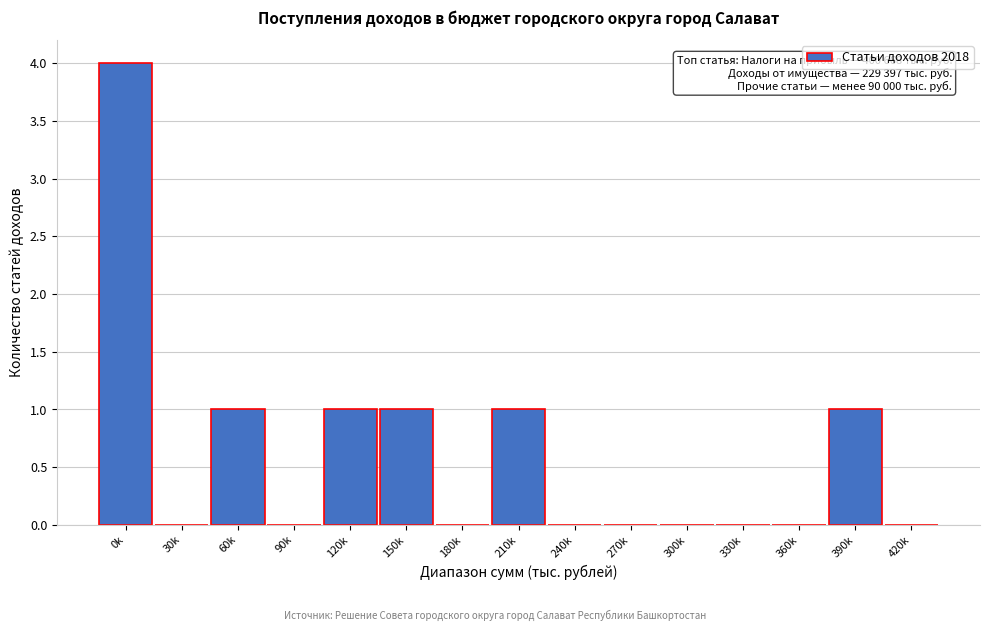

Reading left to right, extract all data points from this chart.

0k=4	30k=0	60k=1	90k=0	120k=1	150k=1	180k=0	210k=1	240k=0	270k=0	300k=0	330k=0	360k=0	390k=1	420k=0